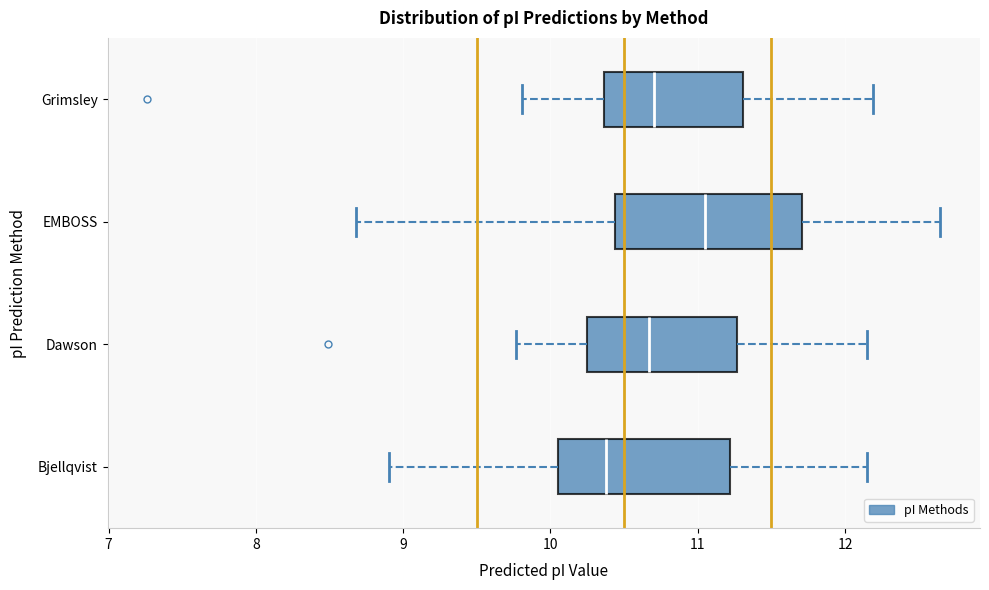

Which box has the furthest to the left median line?

Bjellqvist